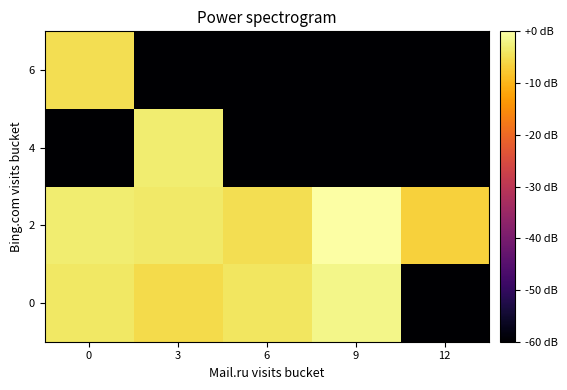

Reading left to right, extract all data points from this chart.

0: 0=-4.0	3=-5.6	6=-4.0	9=-1.7	12=-60.0
2: 0=-3.1	3=-3.7	6=-5.1	9=-0.0	12=-6.6
4: 0=-60.0	3=-3.2	6=-60.0	9=-60.0	12=-60.0
6: 0=-5.0	3=-60.0	6=-60.0	9=-60.0	12=-60.0